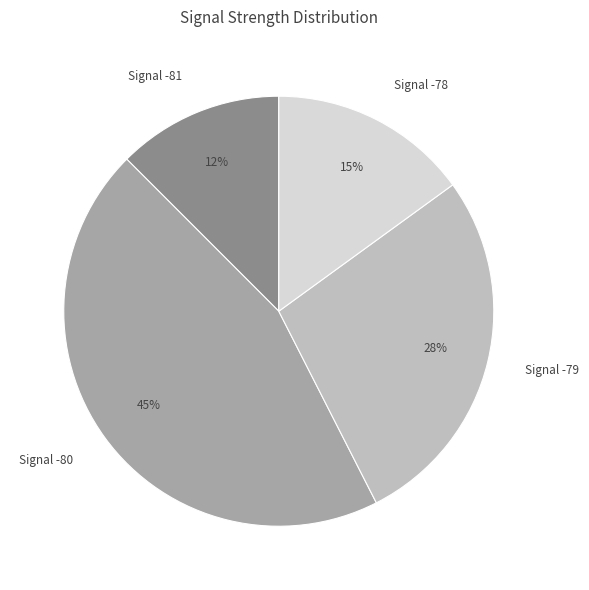

What percentage is the Signal -79 slice, to the nearest percent?

28%